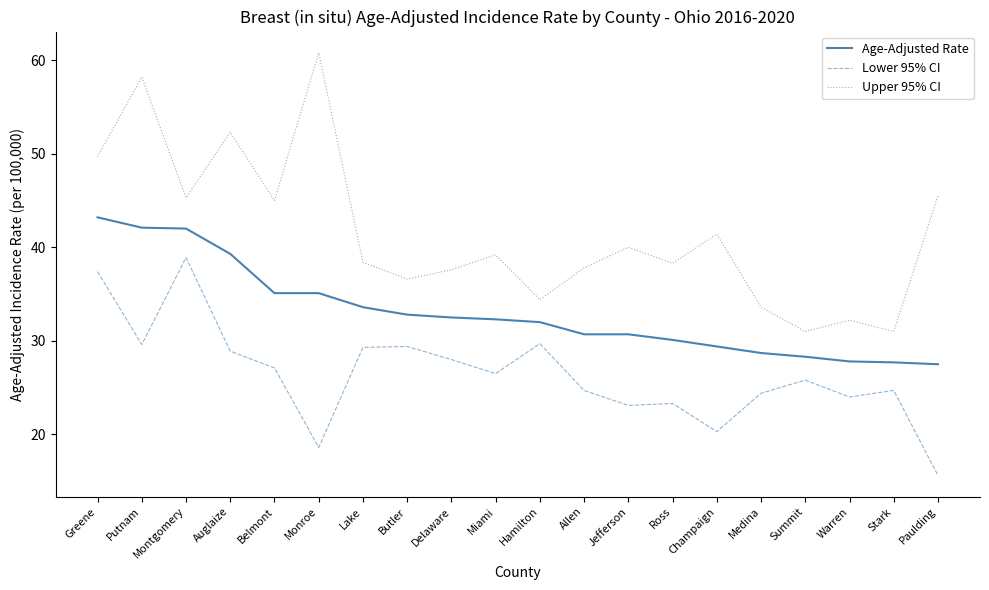

At which label does Age-Adjusted Rate first exceed 32?

Greene